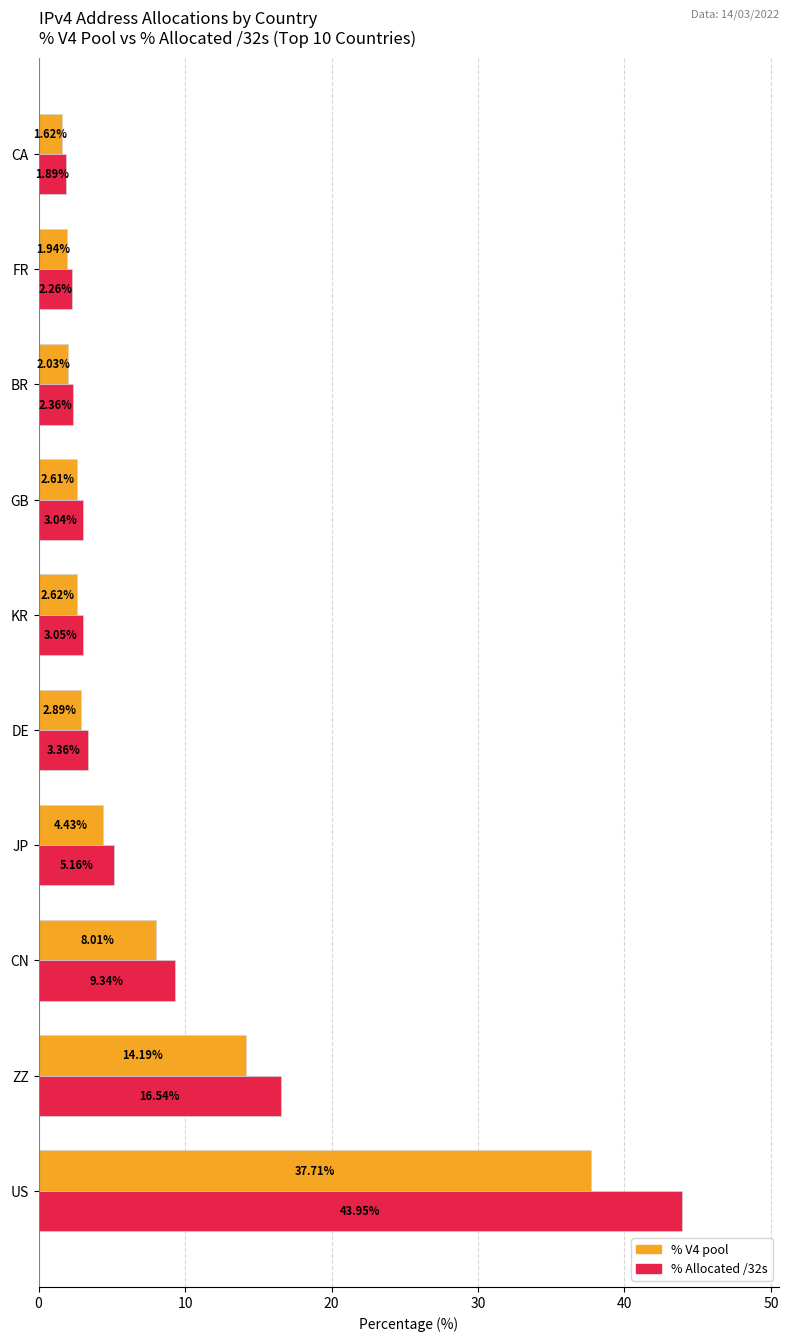

What is the difference between the maximum and second lowest values in the % Allocated /32s series?

41.7